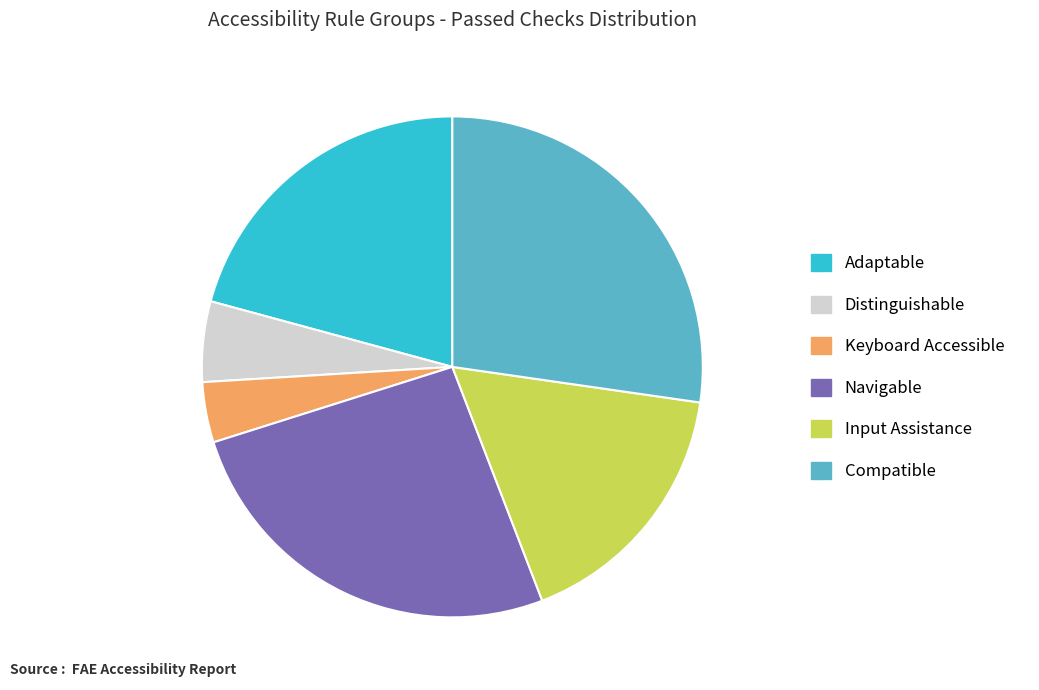

Is it true that Compatible is 18% of the pie?

False